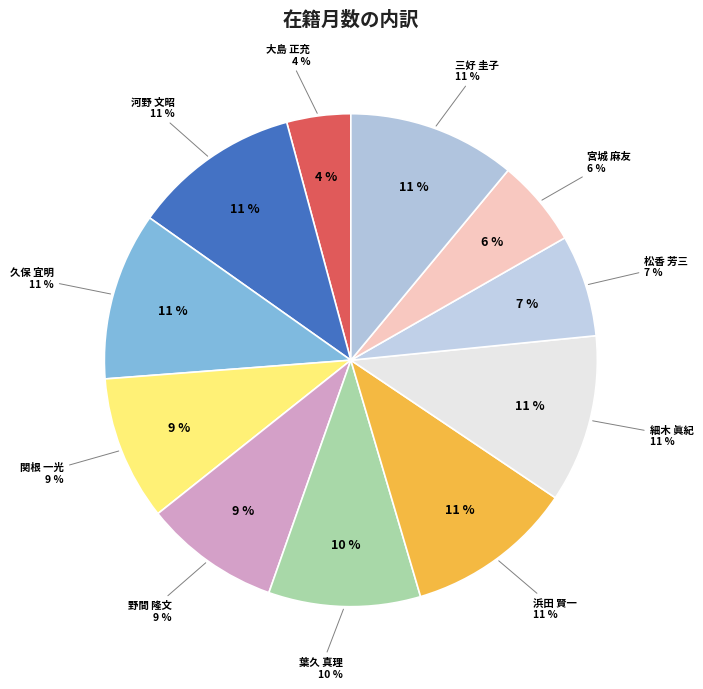

Which slice is the largest?

河野 文昭